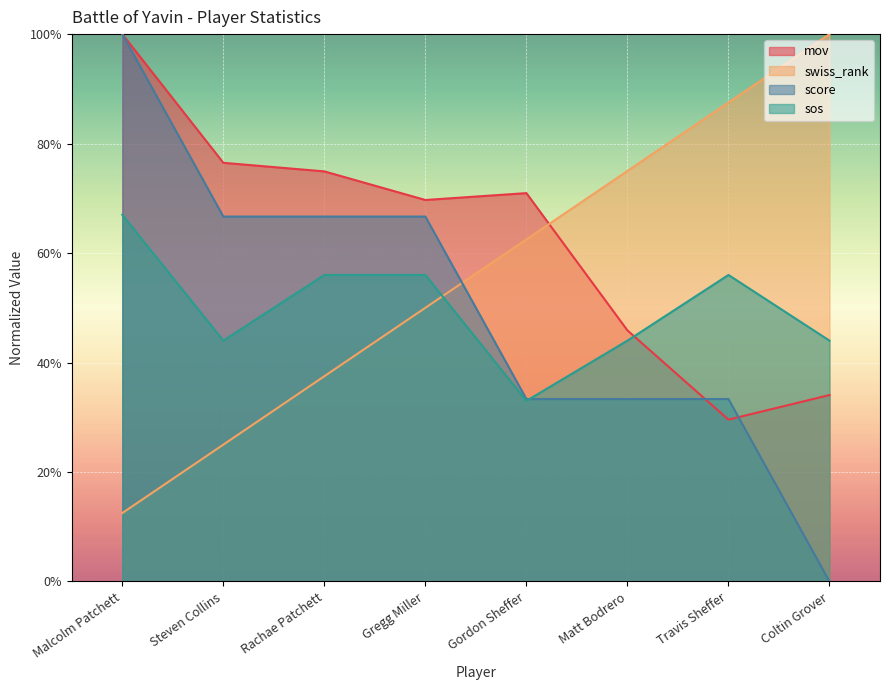

Which has a higher value, Gordon Sheffer or Steven Collins?

Steven Collins